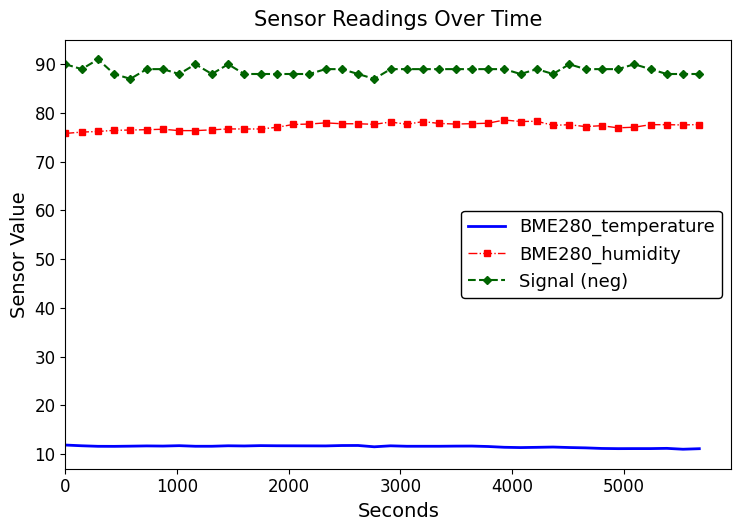

True or false: Signal (neg) and BME280_temperature cross at least once.

False